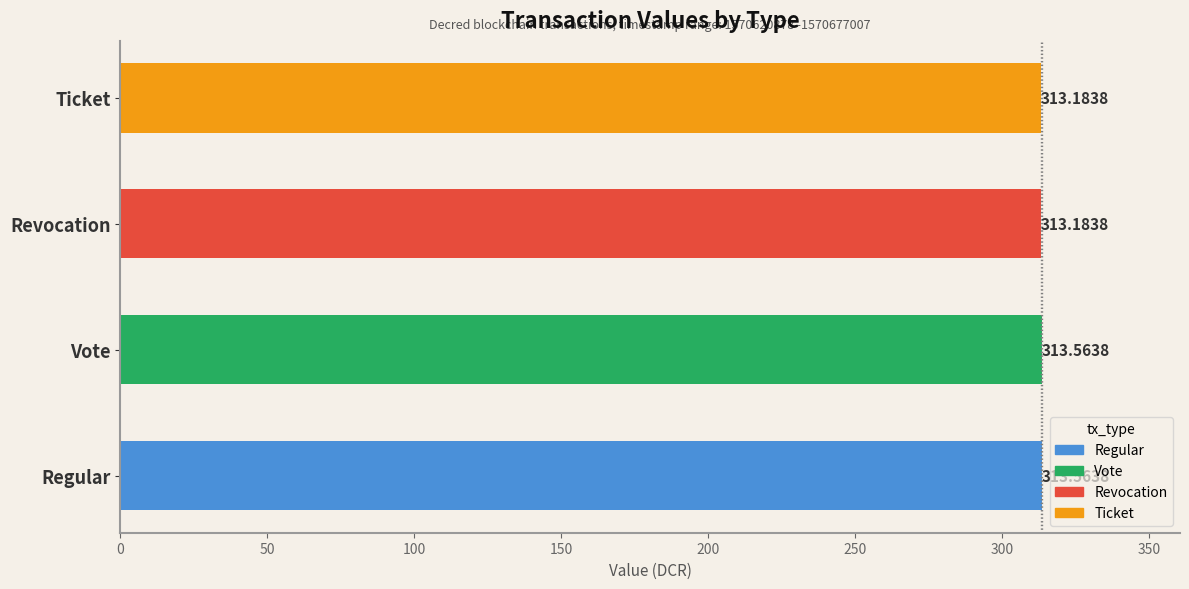

Approximately how many times larger is the value at Ticket compared to Revocation?

1.0